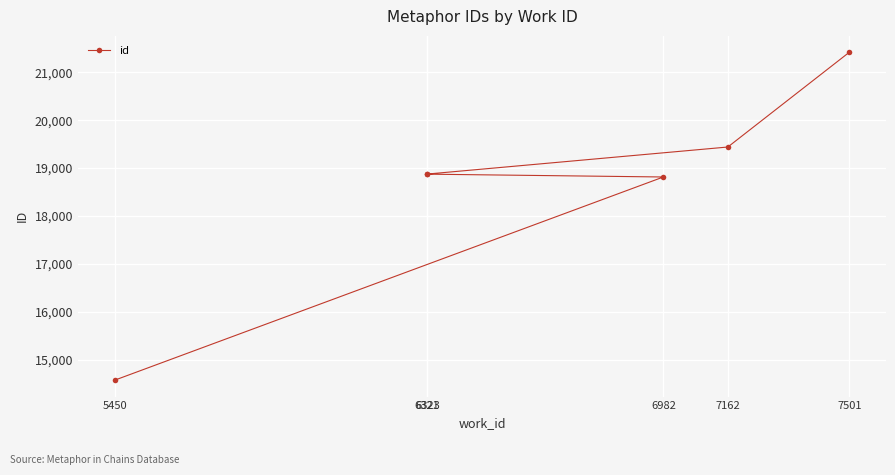

Is this an area chart (filled region under the line)?

No